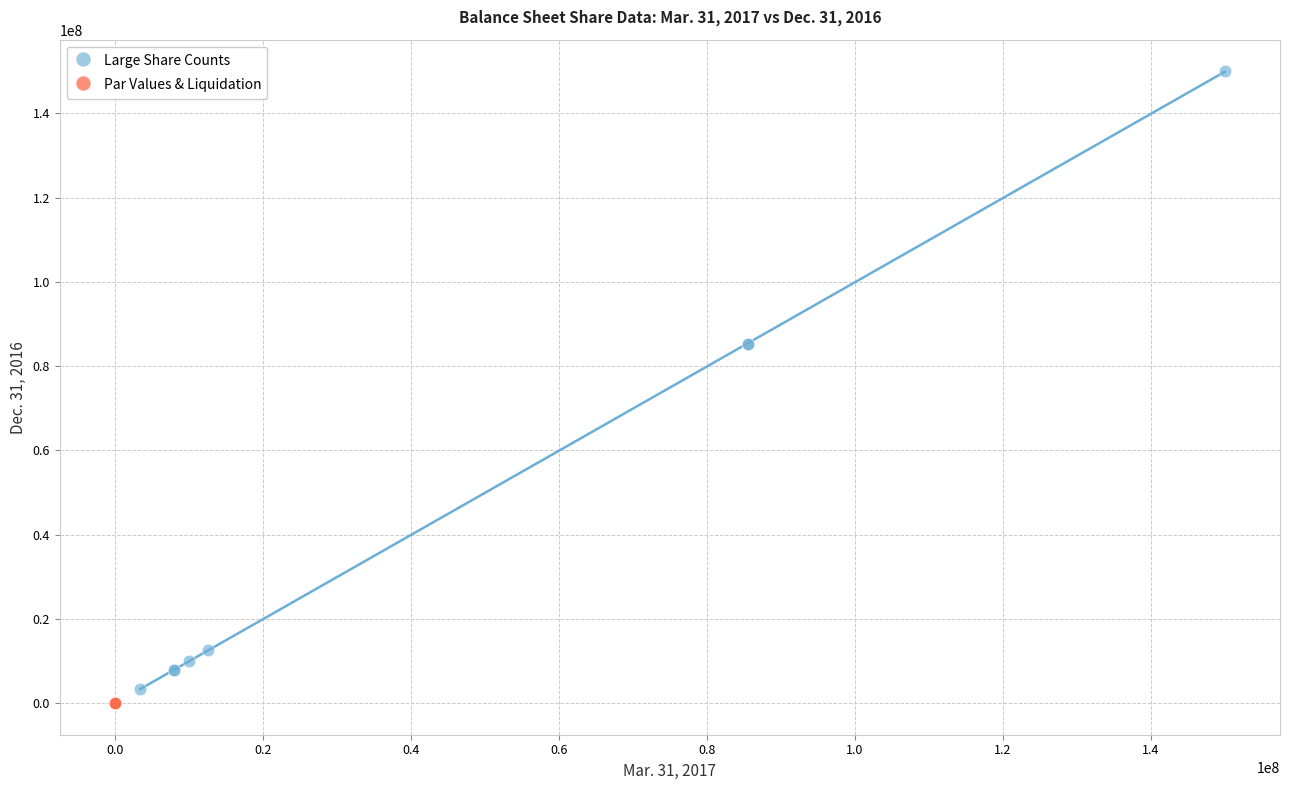

Which series reaches the maximum Y coordinate?

Large Share Counts